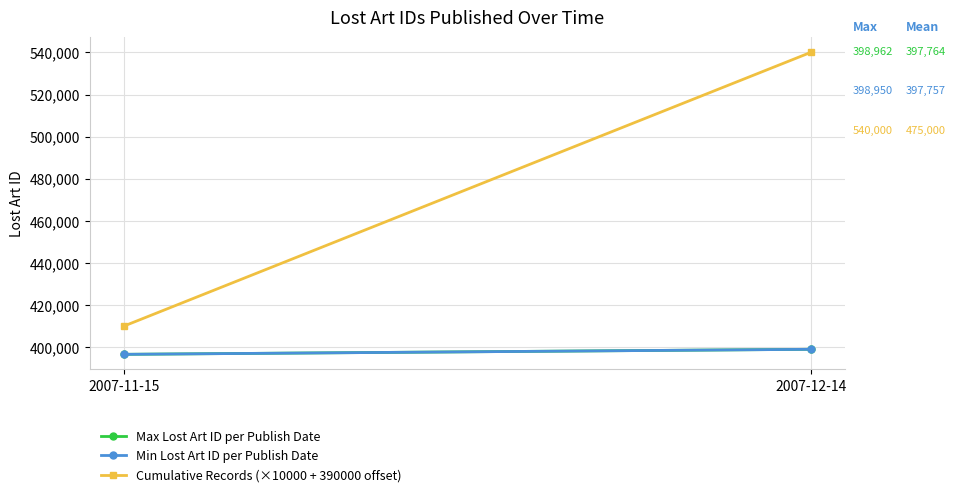

What are all the series names shown in the legend?

Max Lost Art ID per Publish Date, Min Lost Art ID per Publish Date, Cumulative Records (×10000 + 390000 offset)